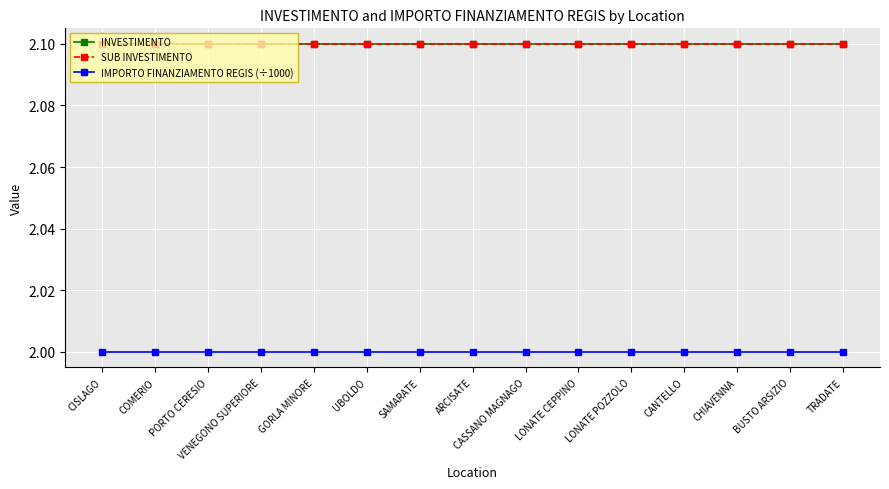

True or false: SUB INVESTIMENTO and INVESTIMENTO intersect in this chart.

False